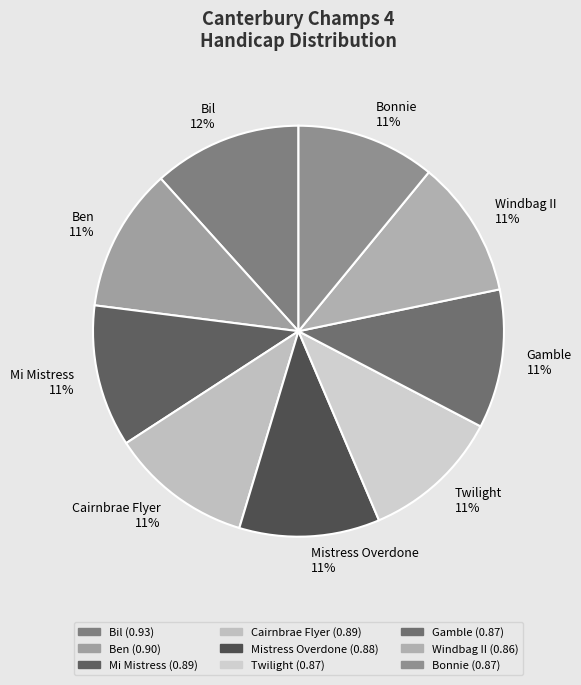

The Twilight slice represents 11% of the pie. True or false?

True